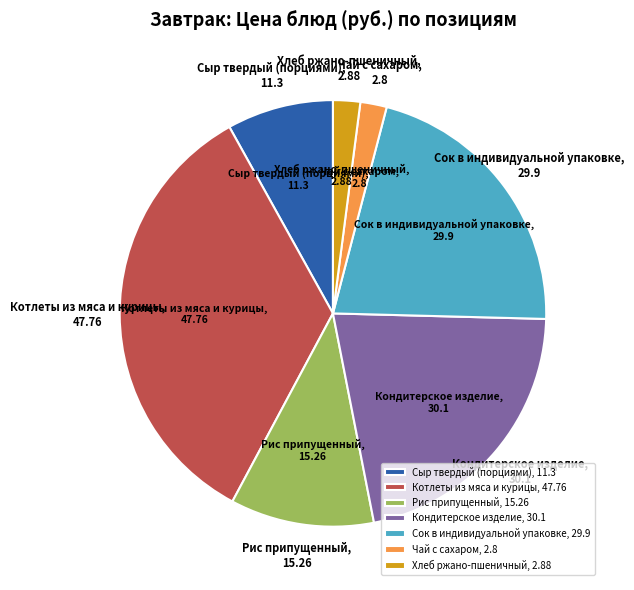

True or false: Кондитерское изделие, 30.1 accounts for 15% of the total.

False